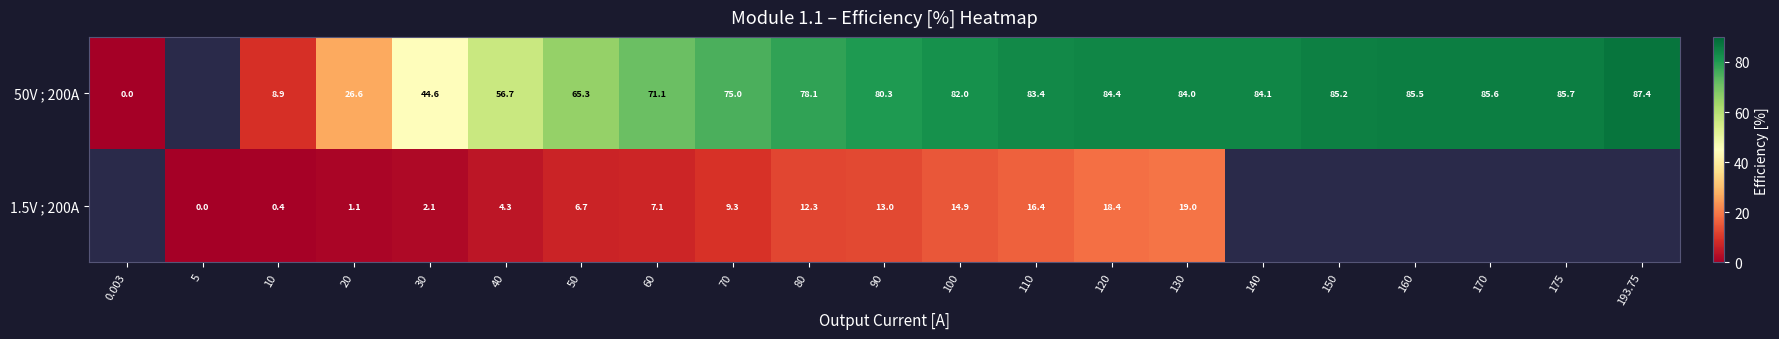

How many series are shown in this chart?

2